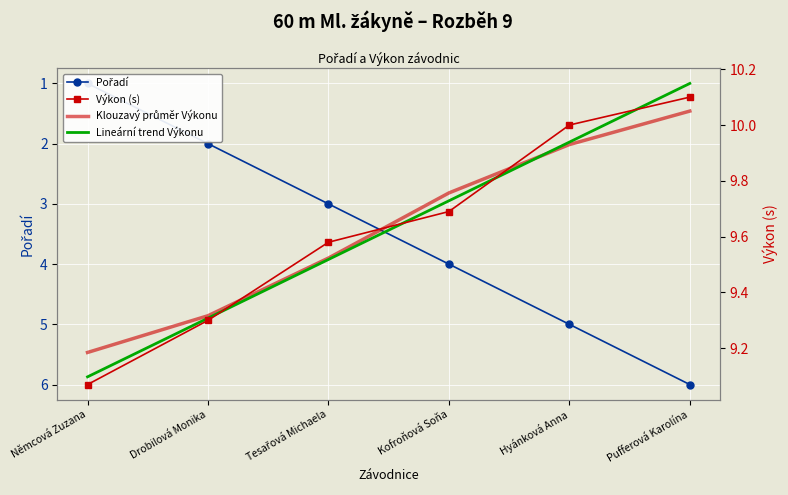

Count the number of categories in the chart.

6